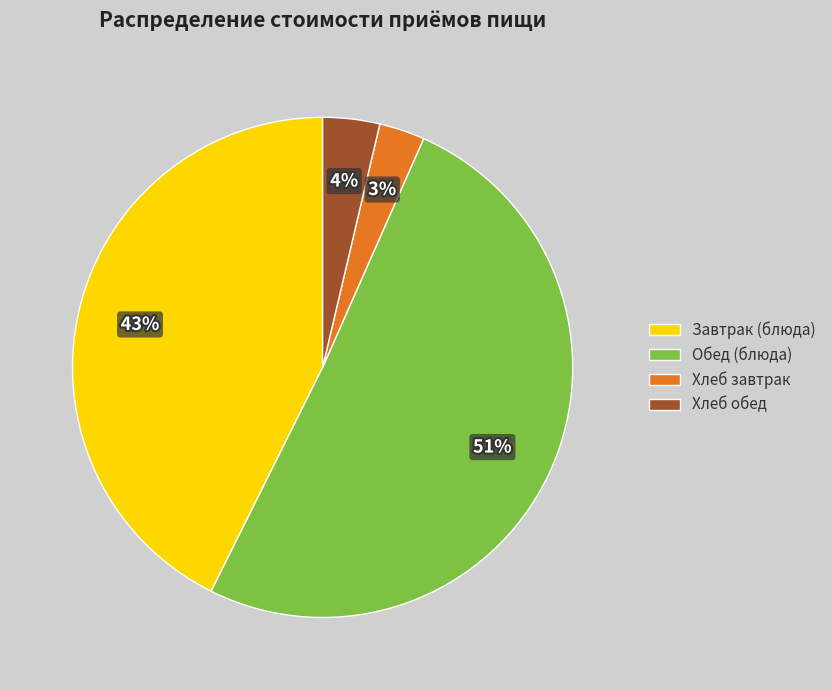

Do Обед (блюда) and Хлеб обед together represent more than half of the pie?

Yes